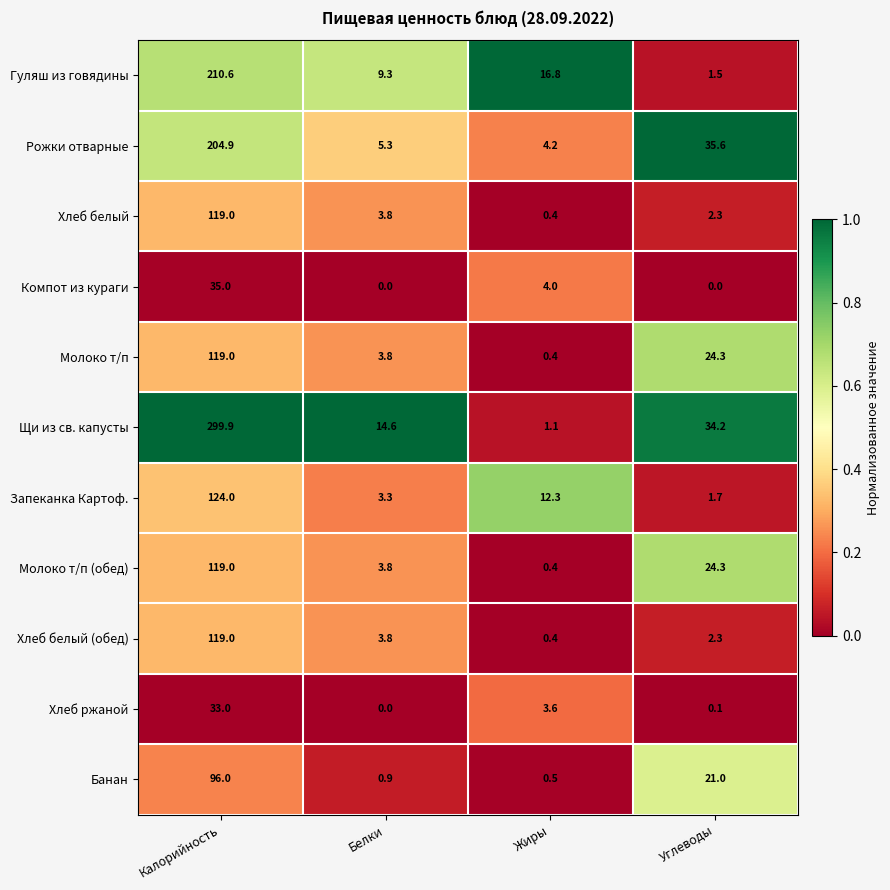

At which label does Банан reach its peak?

Калорийность